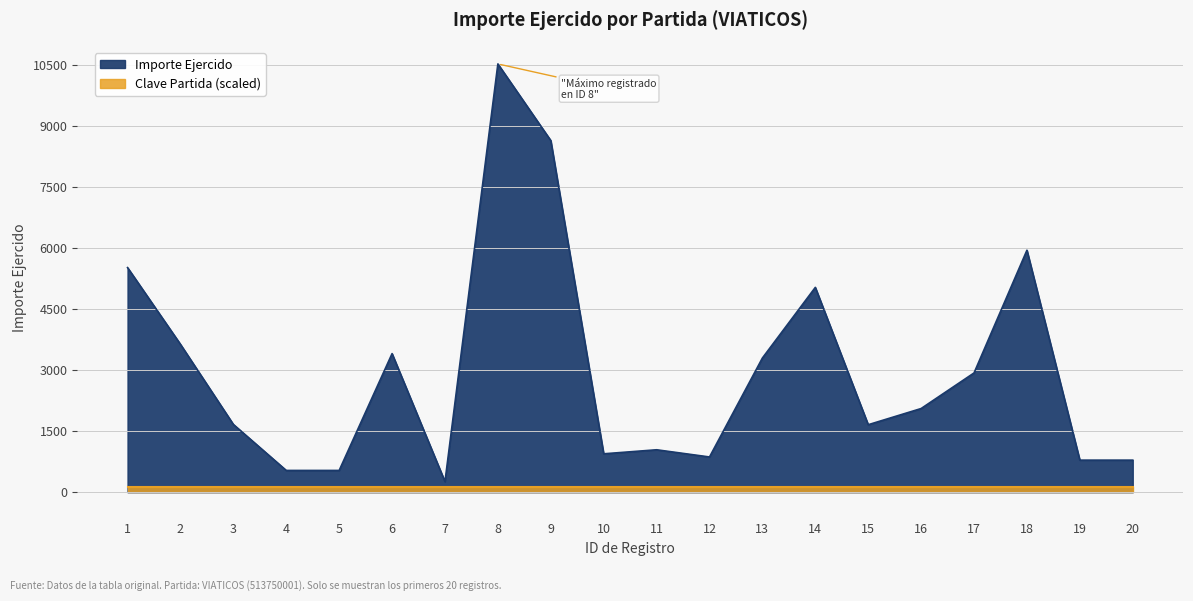

What is the ratio of the value at 9 to the value at 19?

11.0